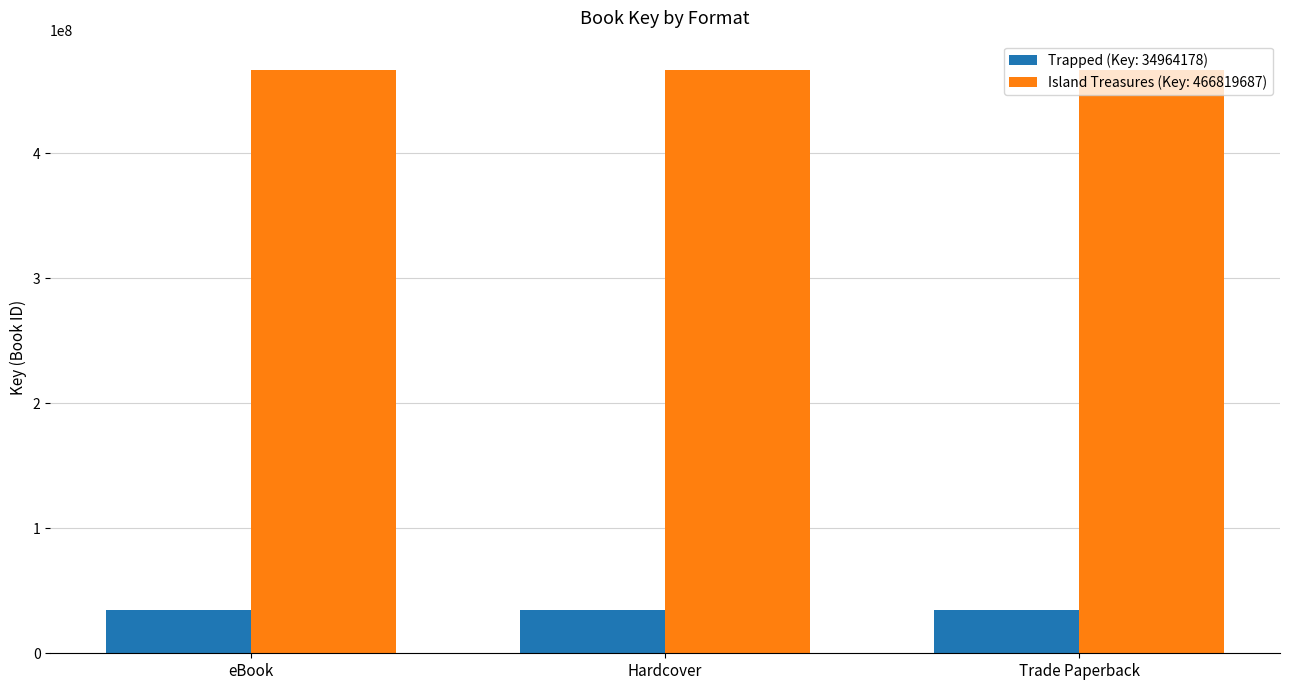

What is the maximum value shown in the chart?

466819687